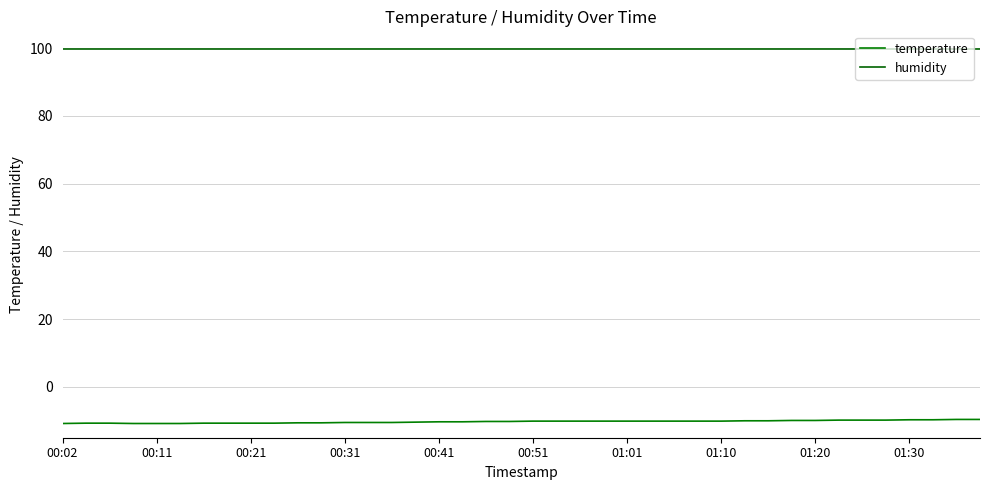

How many lines are shown in the chart?

2